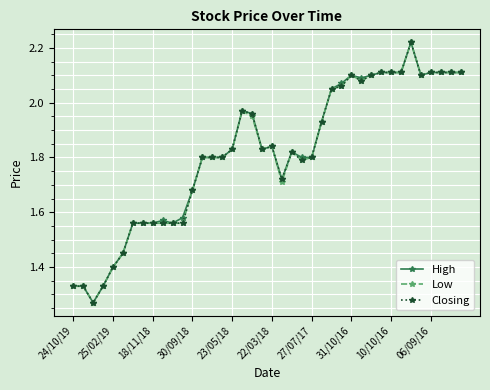

At how many categories does at least one series exceed 1?

40